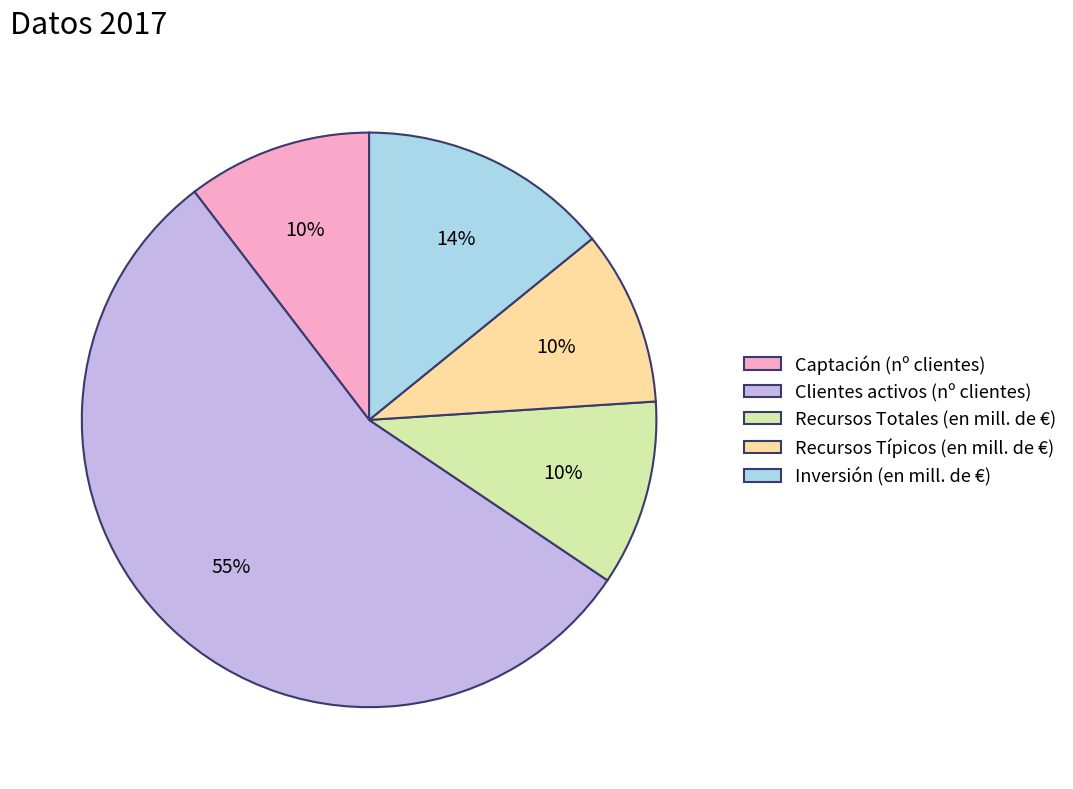

Which slice is the largest?

Clientes activos (nº clientes)